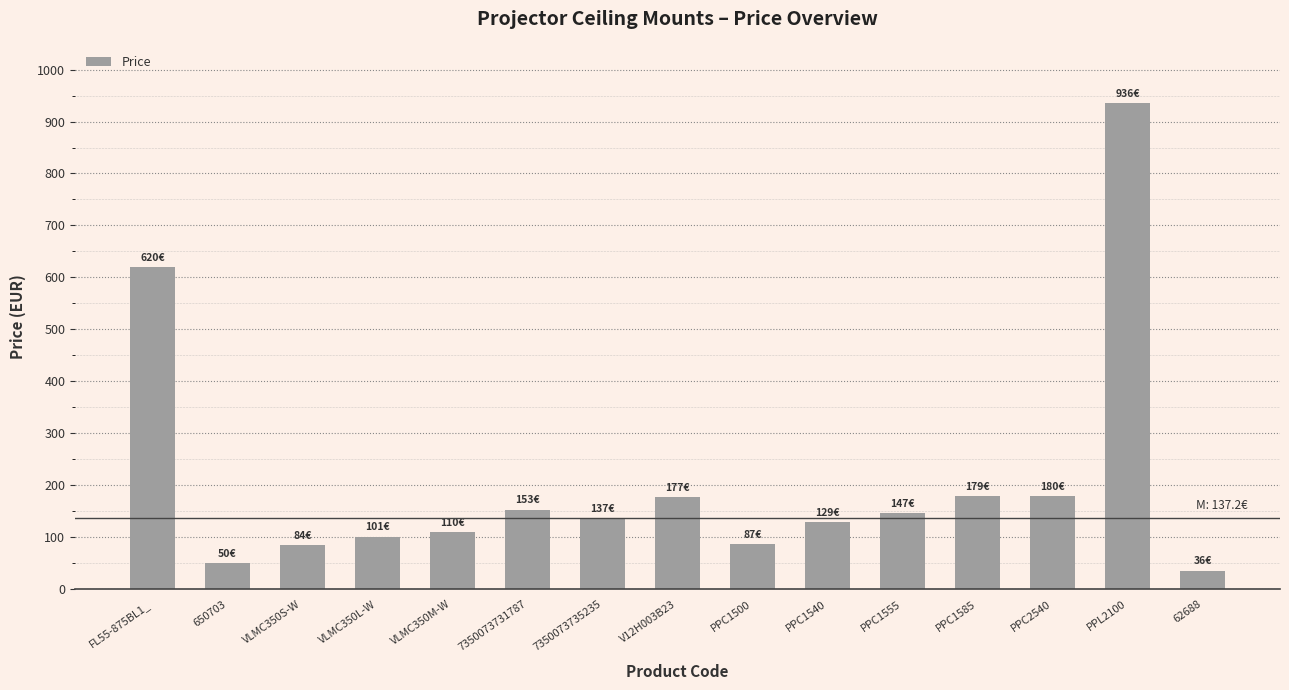

What is the difference between the values at VLMC350S-W and PPC2540?

95.5